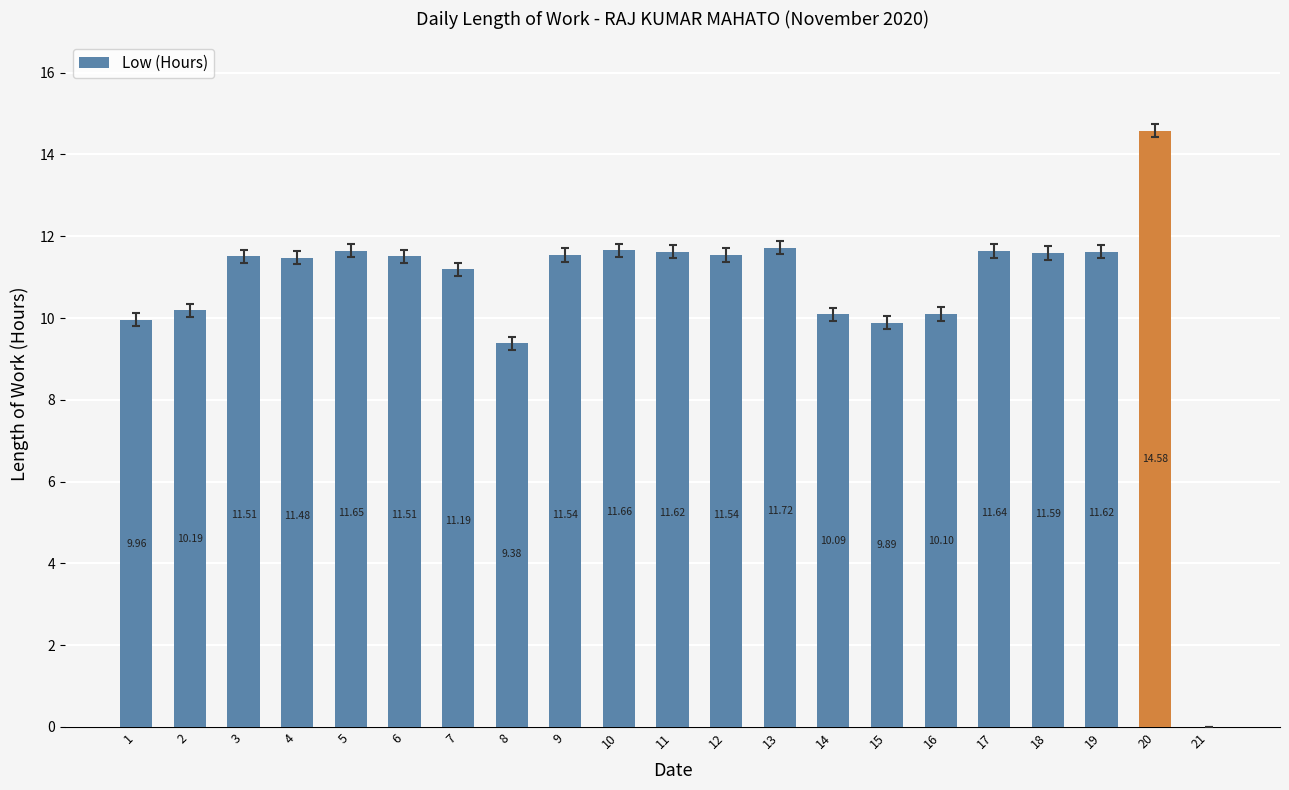

How many values are above zero?

20